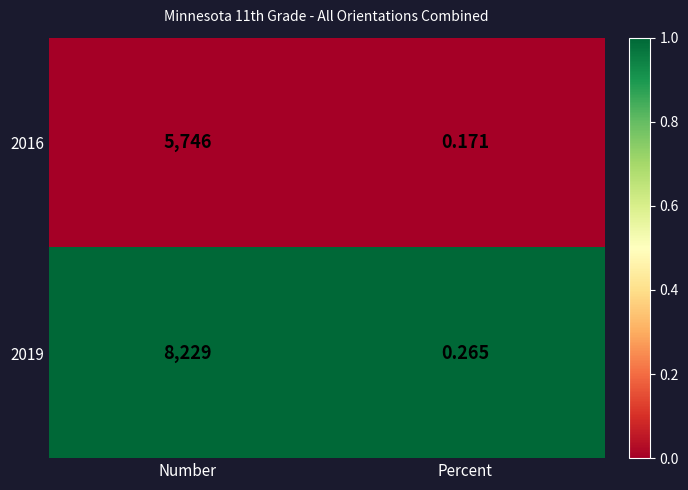

At which category is the sum across all series the highest?

Number